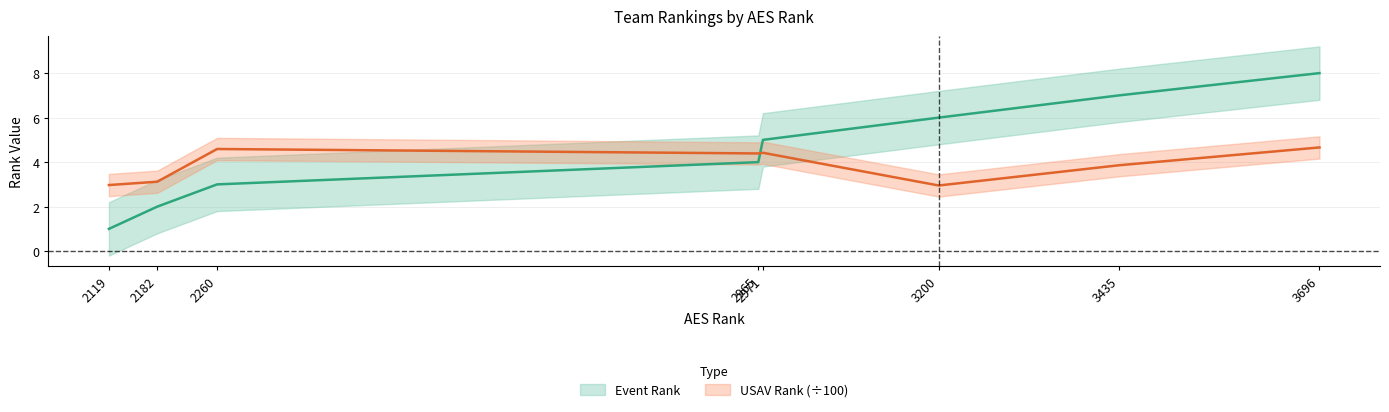

What is the difference between the USAV Rank values at 2260 and 2119?

1.6